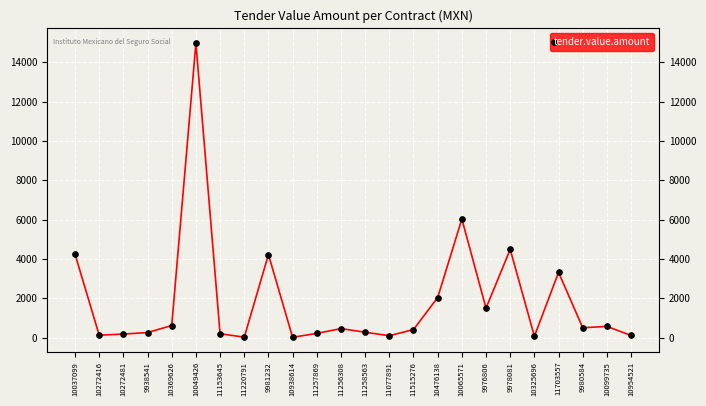

Reading left to right, what are all the values shown in this chart?

4243.2	129.4	186.9	264.8	621.0	14961.6	203.0	30.2	4225.8	21.7	222.0	464.0	281.9	102.1	416.9	2041.6	6031.8	1503.8	4488.0	75.0	3320.9	507.0	576.5	116.0